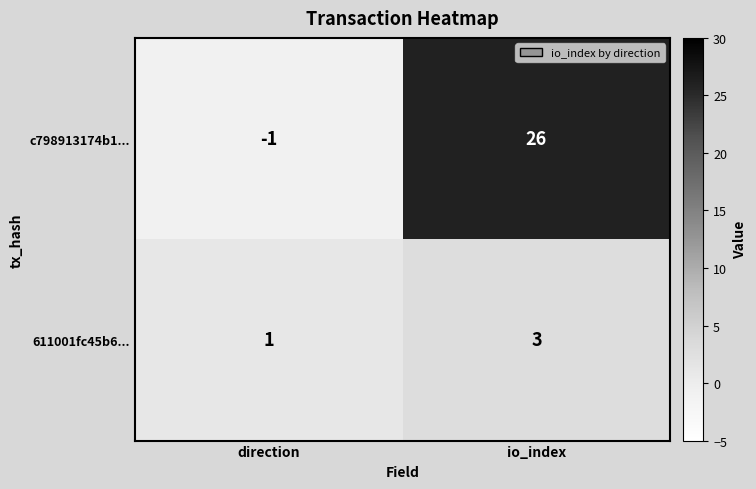

Reading right to left, list all the values displayed in this chart.

c798913174b1...: io_index=26	direction=-1
611001fc45b6...: io_index=3	direction=1